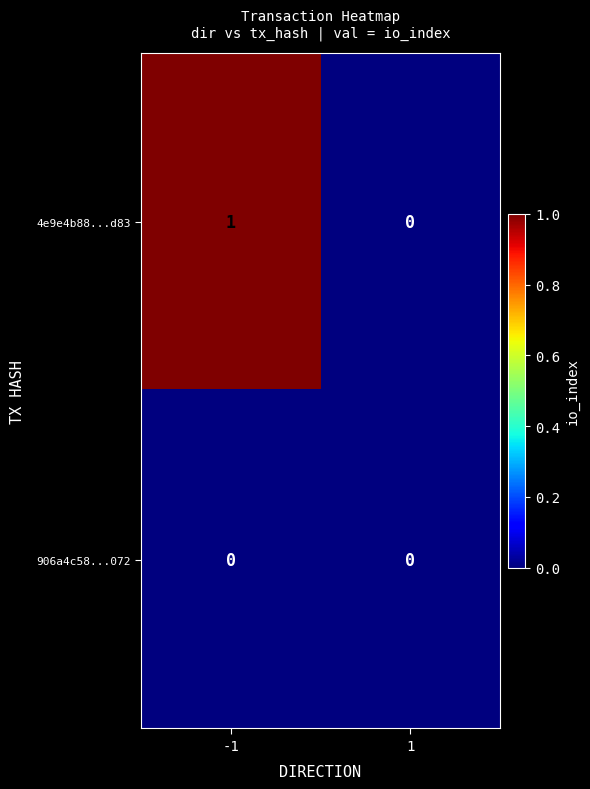

Which series changed the most between -1 and 1?

4e9e4b88...d83